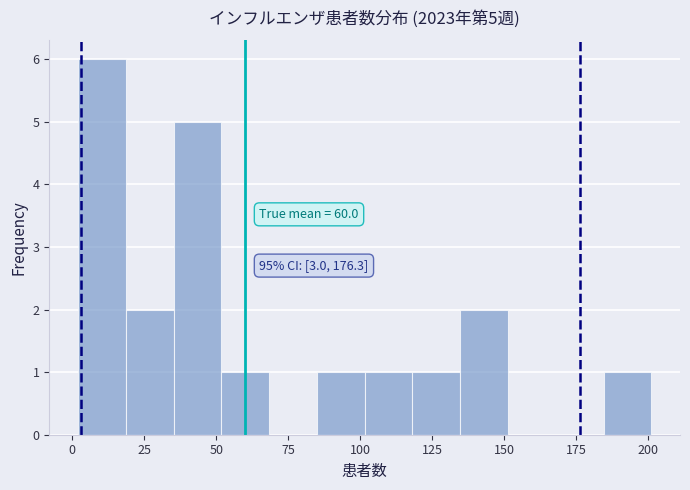

Read against the x-axis, roughly where is the centre of the tallest bar?

10